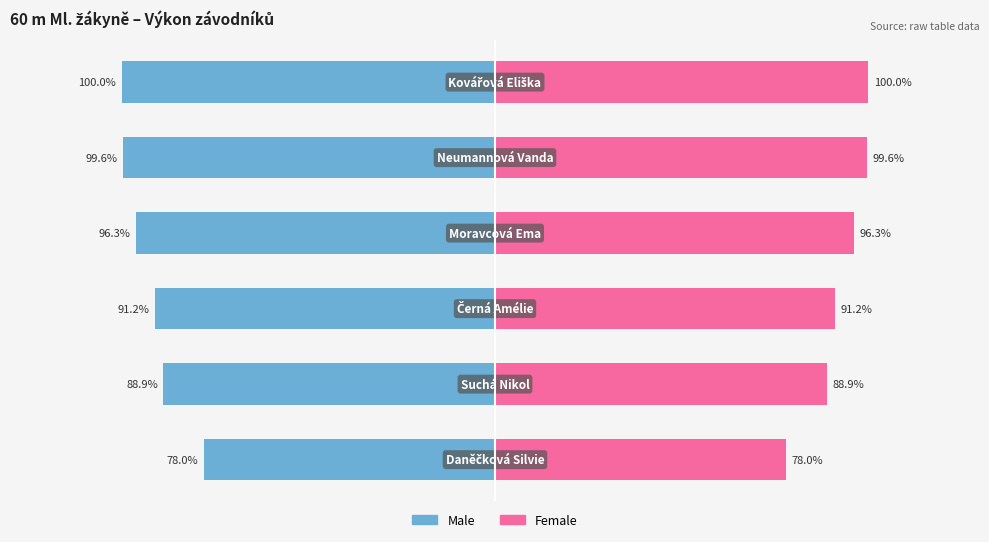

Is the value of Male at 0 greater than the value of Female at 0?

No